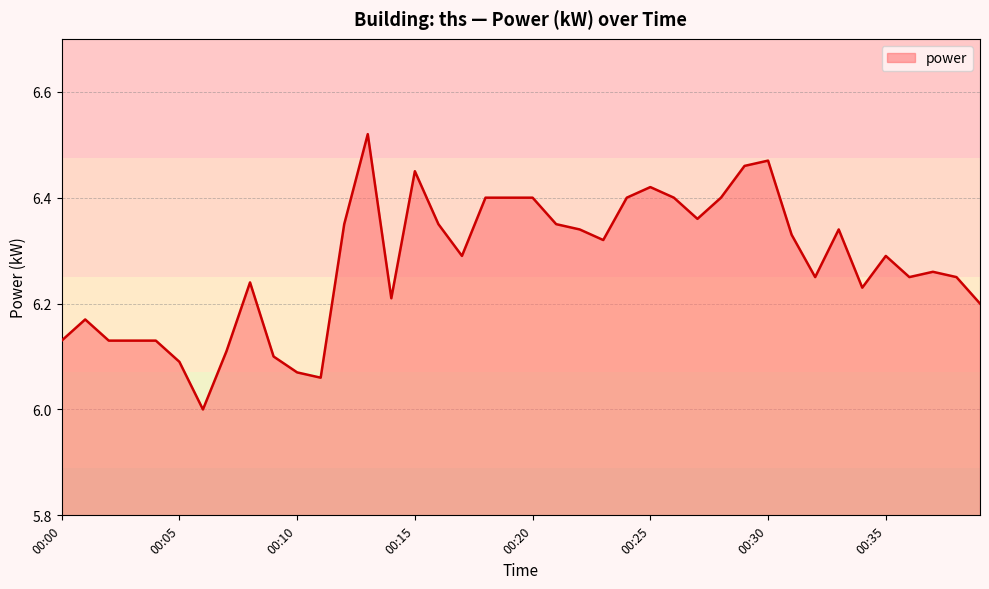

What is the minimum value shown in the chart?

6.0